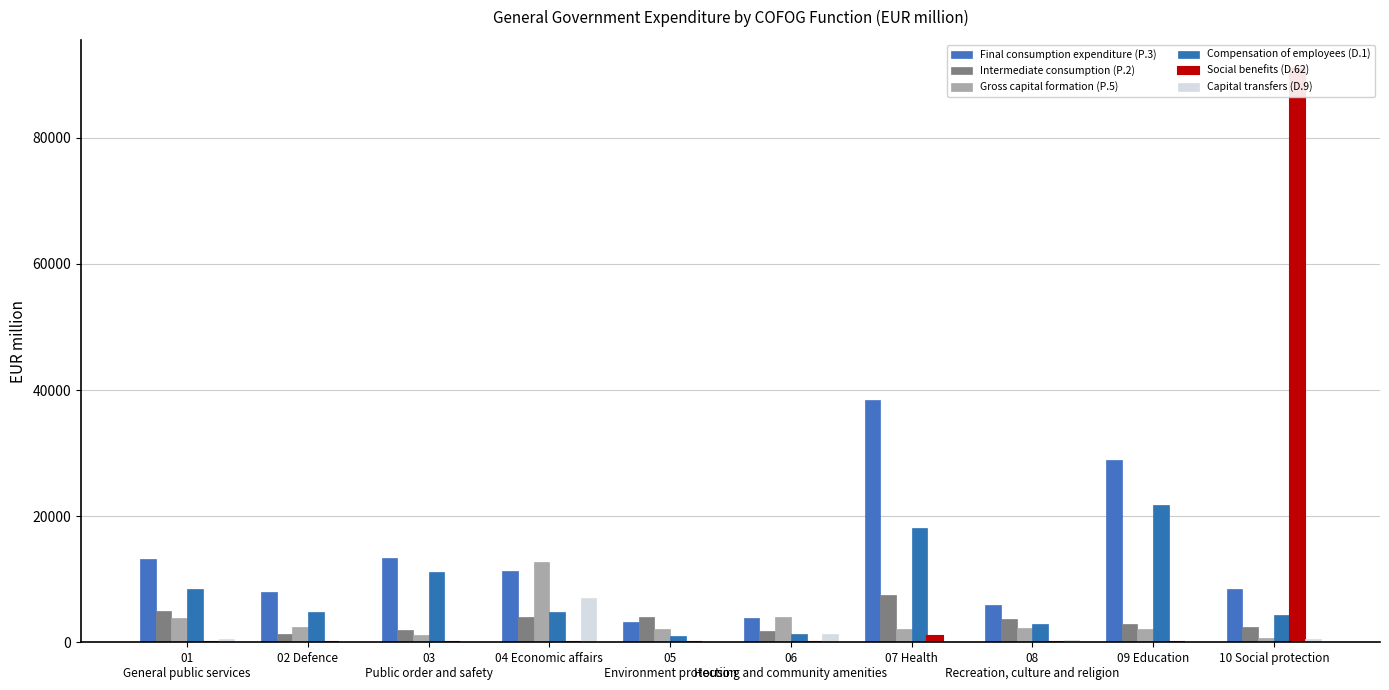

Reading right to left, transcribe all the data shown in this chart.

Final consumption expenditure (P.3): 8394	28885	5990	38373	3910	3227	11301	13353	8024	13136
Intermediate consumption (P.2): 2406	2935	3664	7436	1821	4036	3969	1988	1343	4957
Gross capital formation (P.5): 613	2087	2338	2042	3993	2166	12682	1139	2447	3895
Compensation of employees (D.1): 4403	21766	2944	18142	1234	1062	4755	11210	4824	8428
Social benefits (D.62): 90978	0	0	1020	0	0	0	0	0	0
Capital transfers (D.9): 516	62	338	66	1285	171	7046	12	0	514